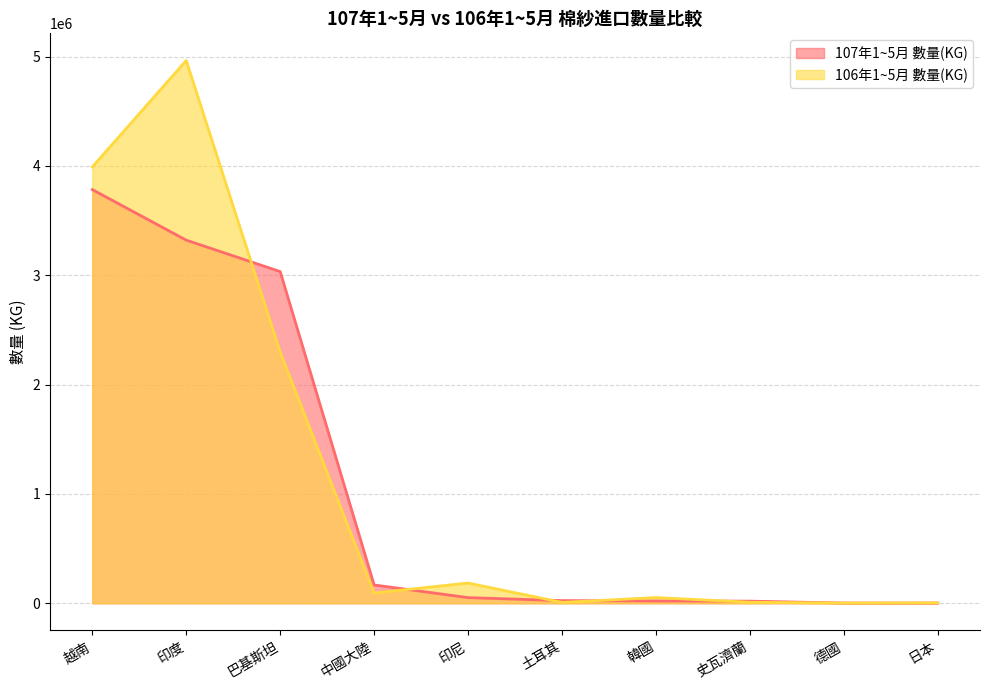

What is the average value of the 107年1~5月 數量(KG) series?

1042573